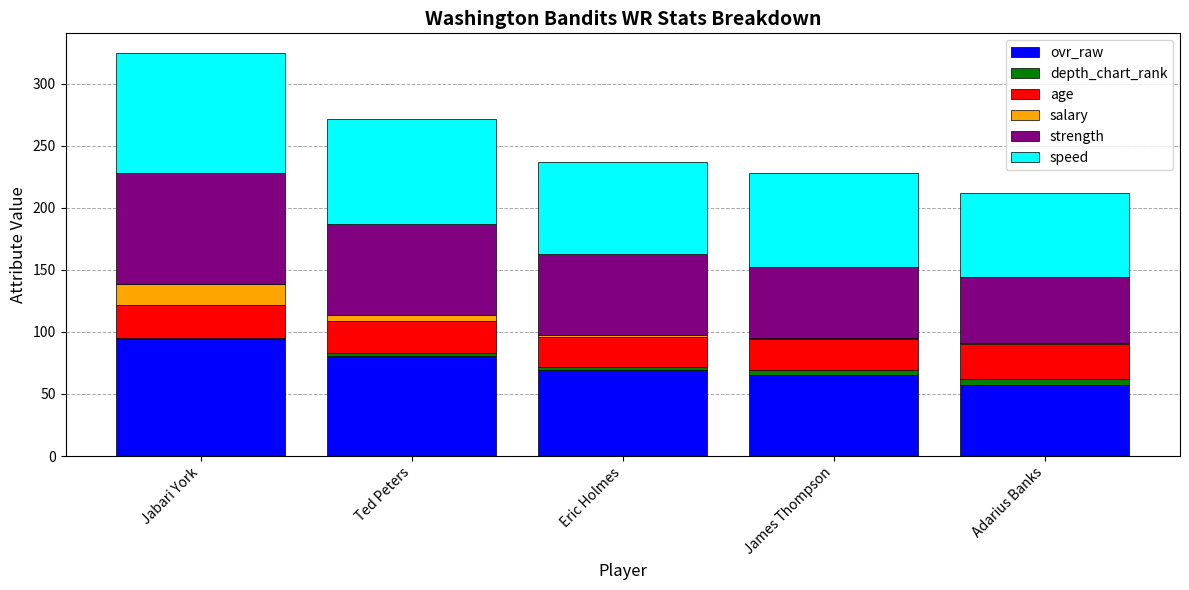

What is the highest value of the ovr_raw series?

94.0